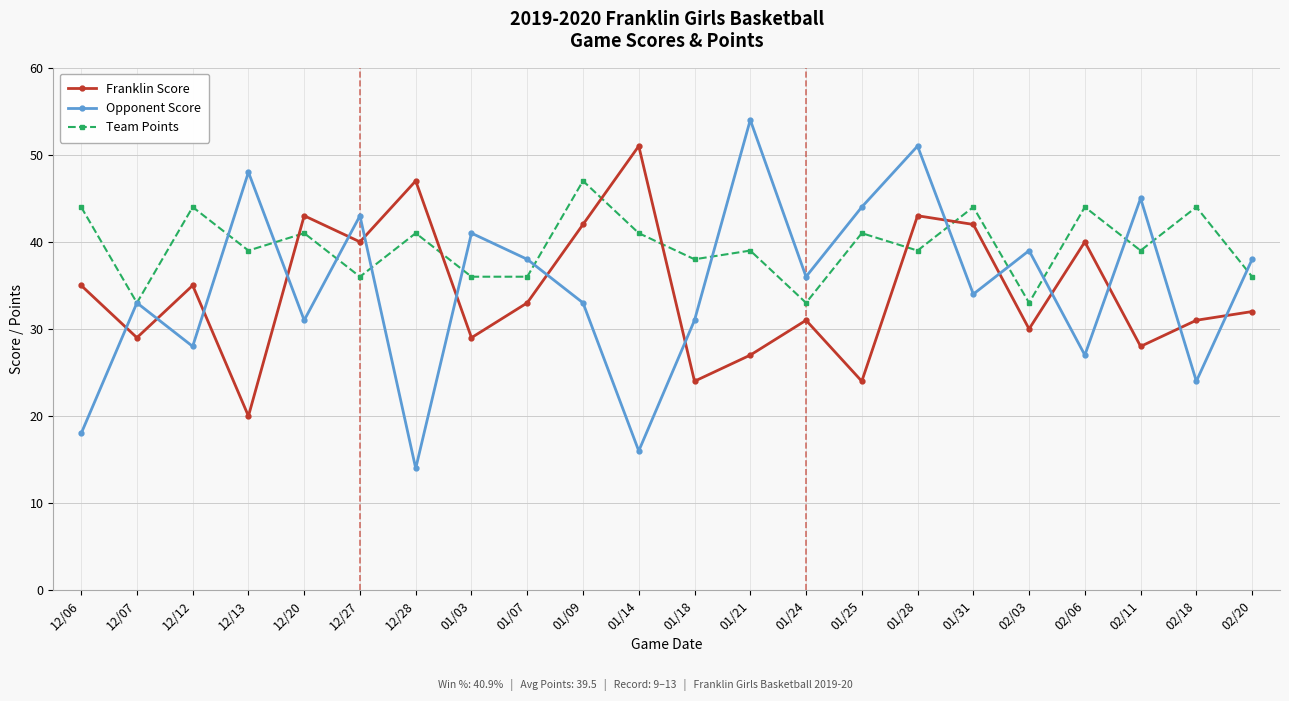

What is the average value of the Team Points series?

39